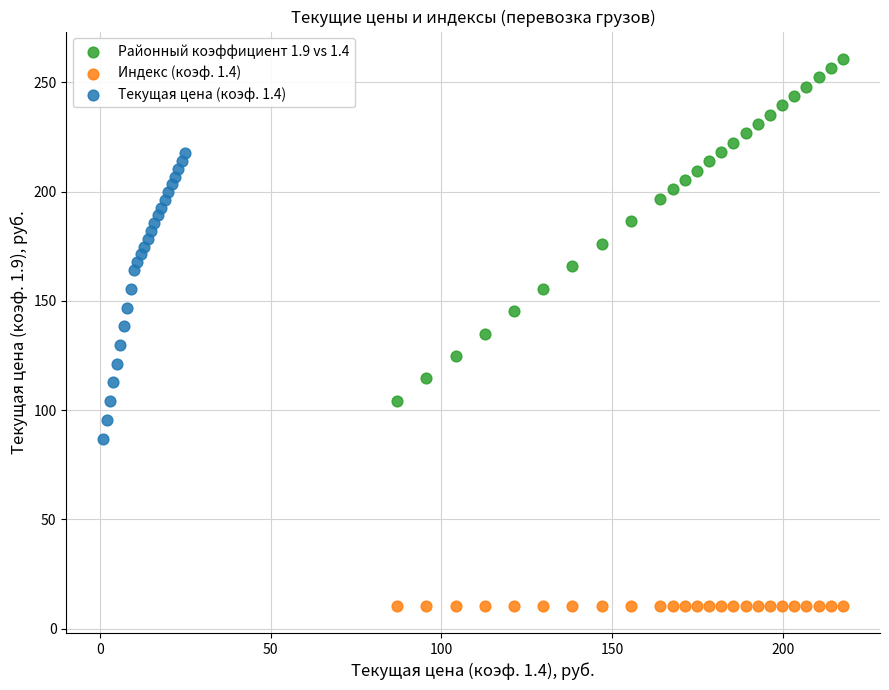

Which series has the largest Y range (max minus min)?

Районный коэффициент 1.9 vs 1.4